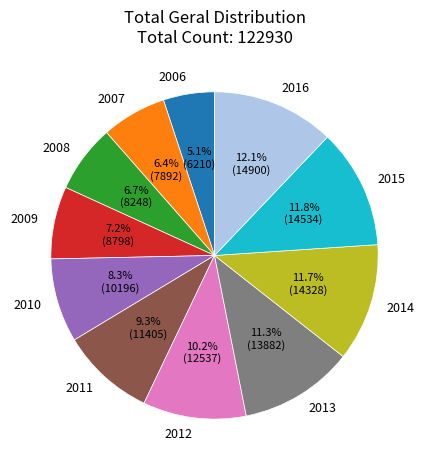

To the nearest percent, what is the combined percentage of 2015 and 2006?

17%